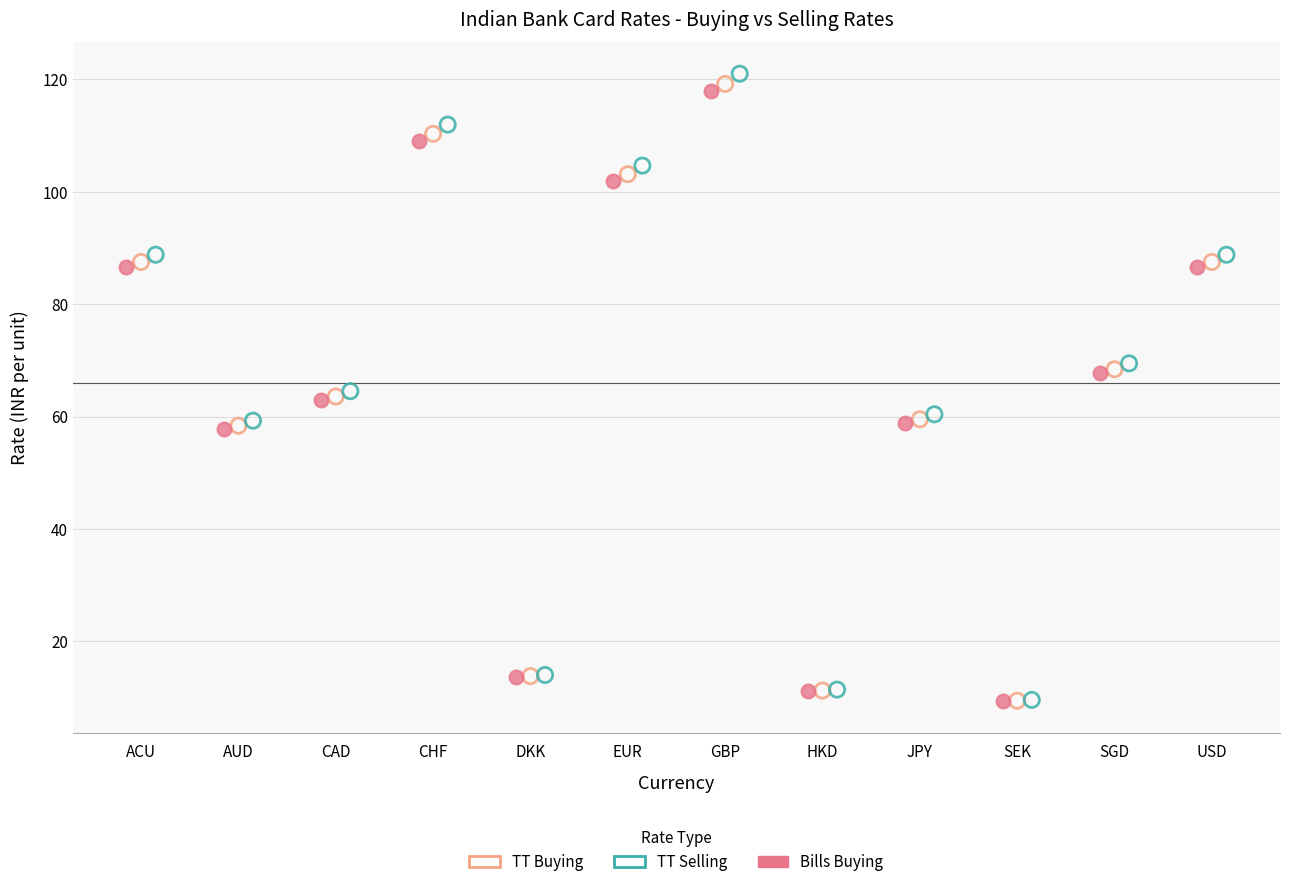

What are all the series names shown in the legend?

TT Buying, TT Selling, Bills Buying